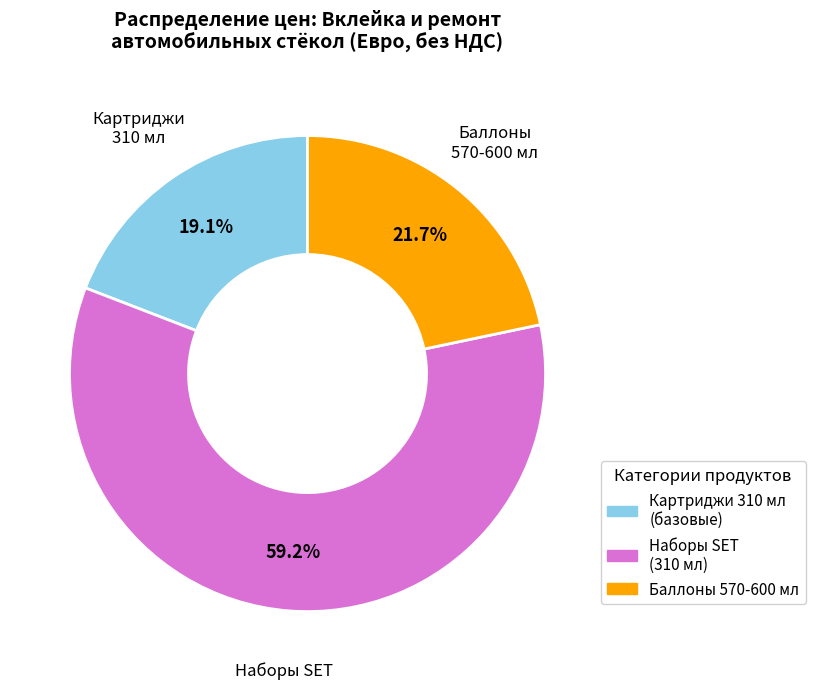

Count the number of slices in the pie.

3